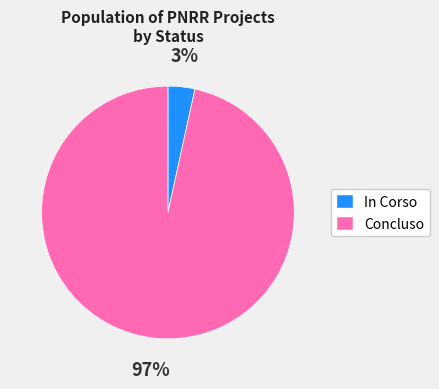

To the nearest percent, what is the average slice percentage?

50%